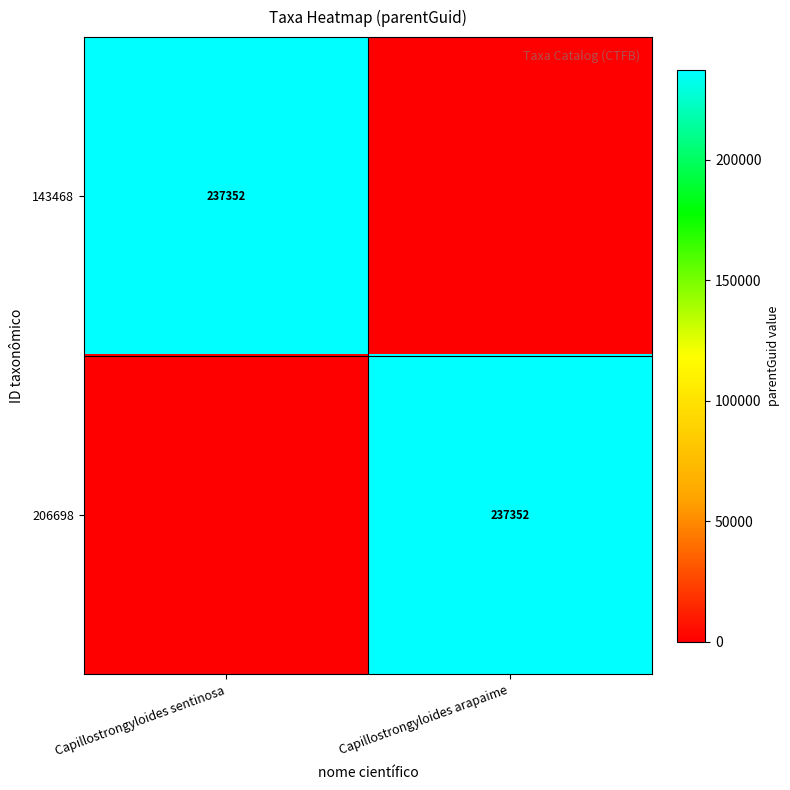

The 143468 series shows 161576 at Capillostrongyloides sentinosa. True or false?

False